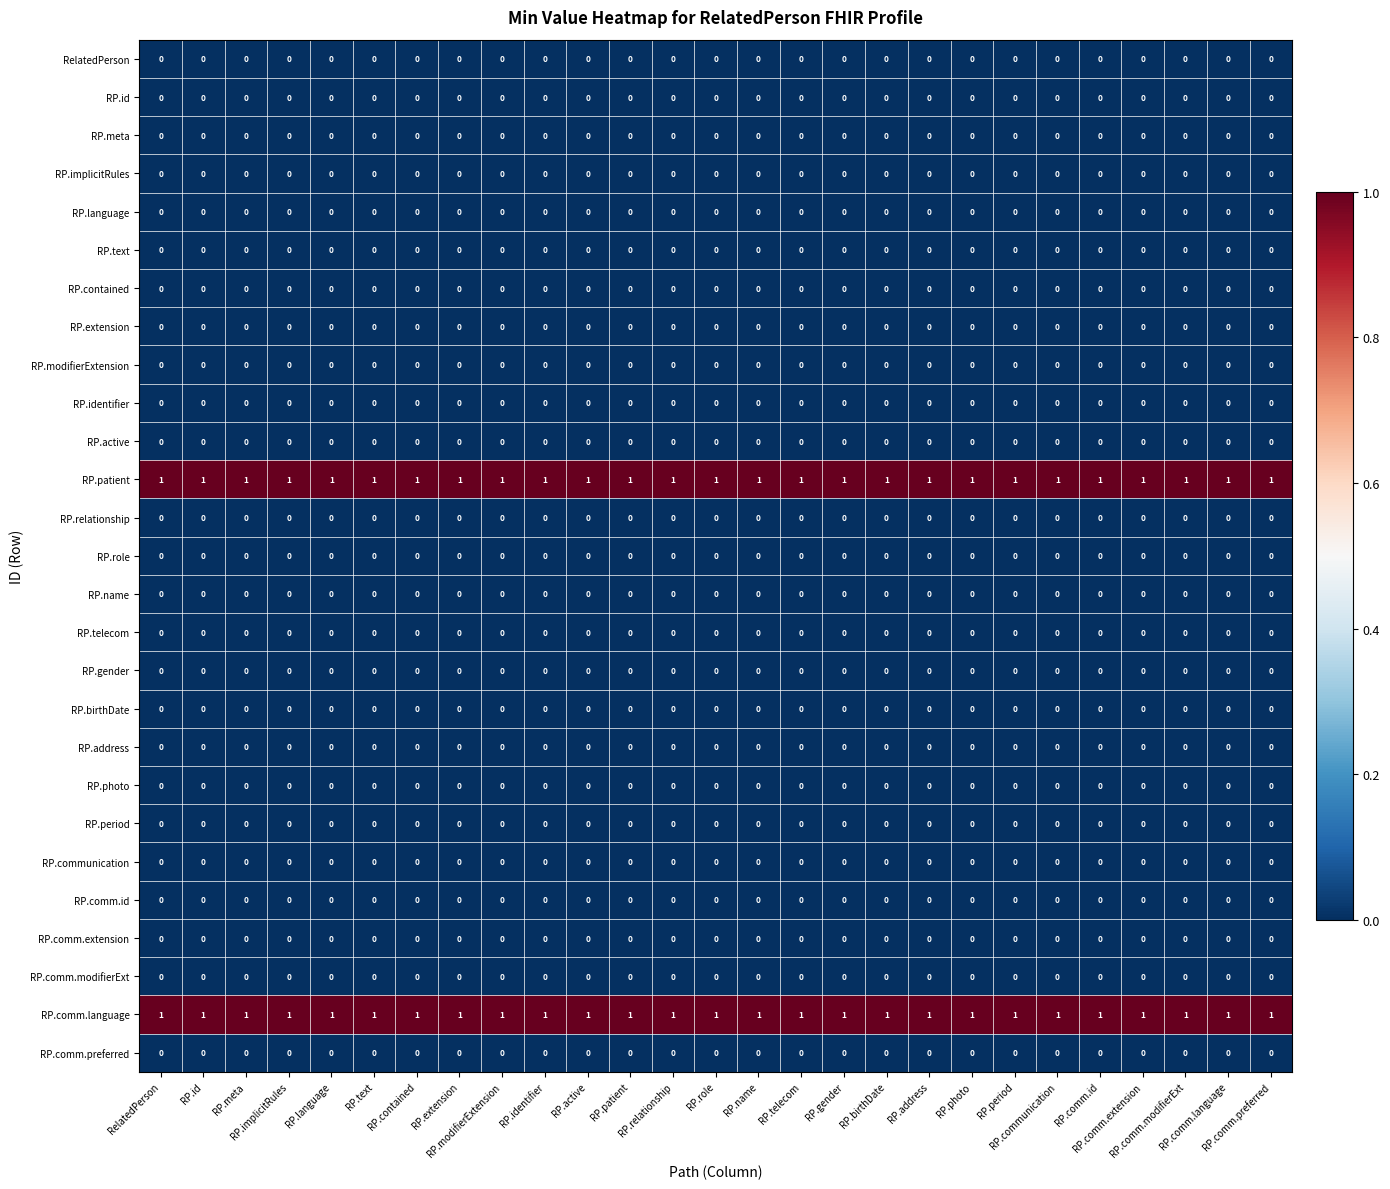

At how many categories does at least one series exceed 0?

27